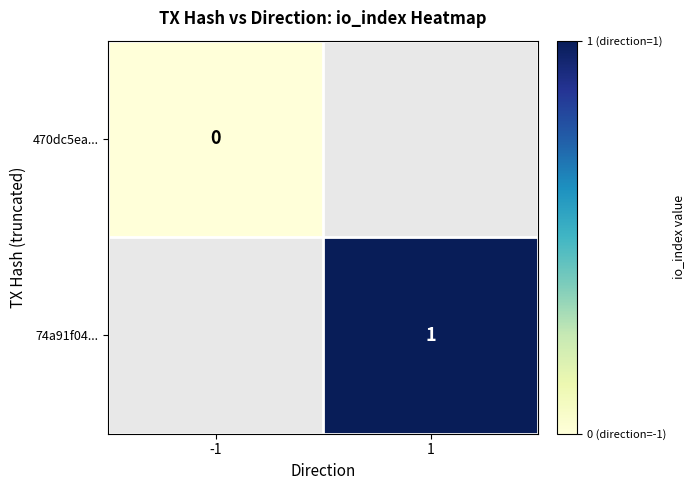

Is it true that 74a91f04... equals 1 at 1?

True